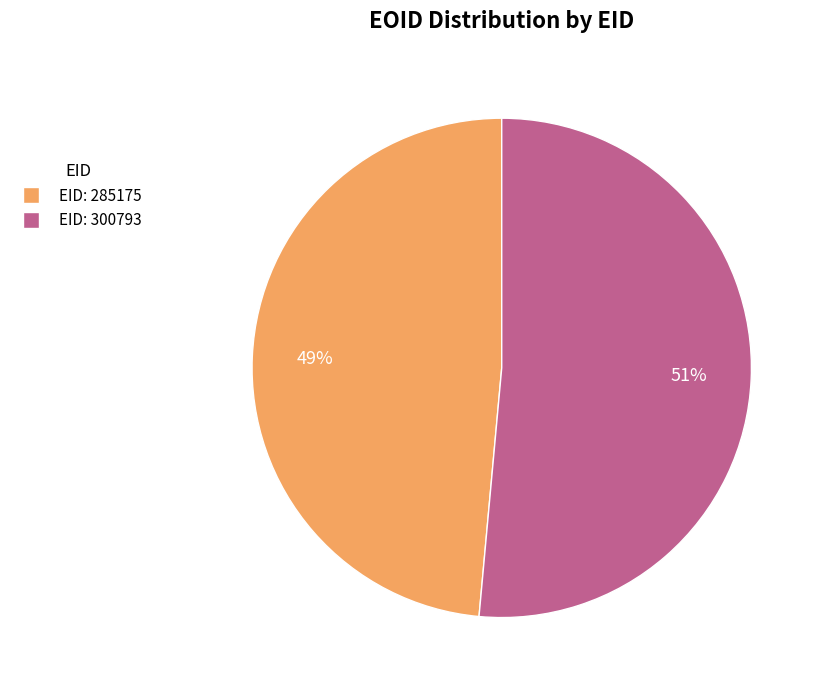

Is there a majority slice in this chart?

Yes